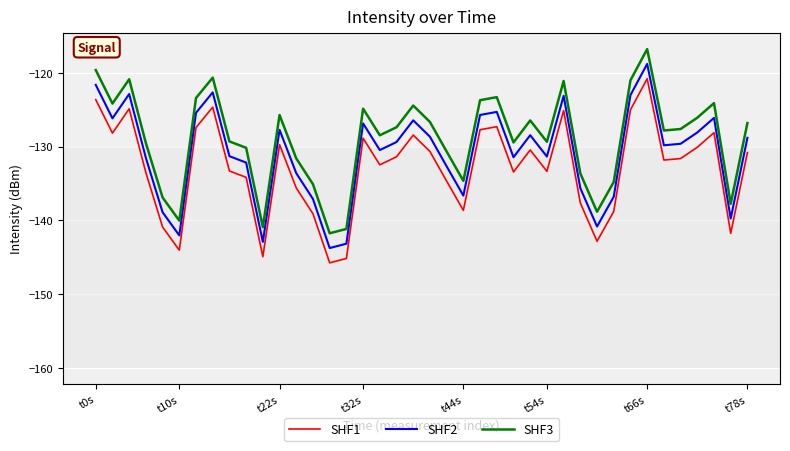

What is the maximum value for SHF1?

-120.8